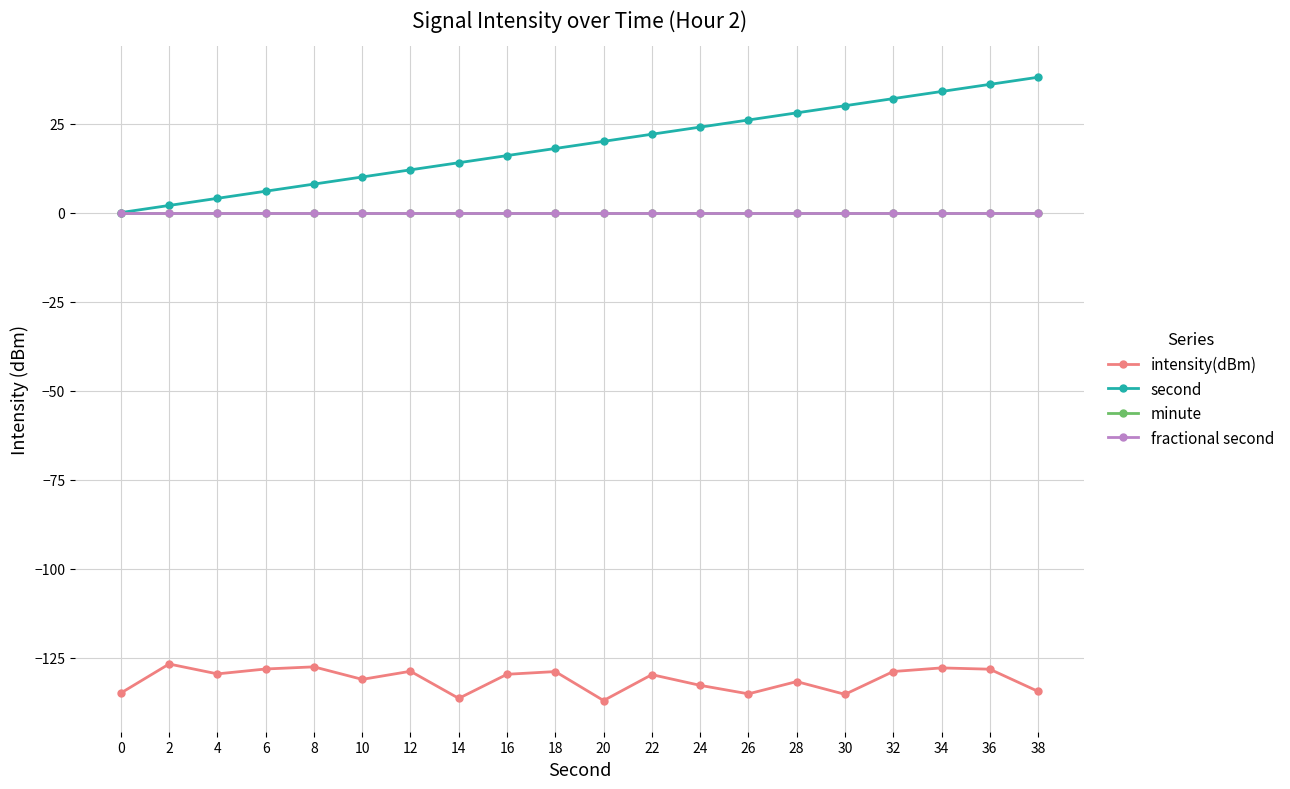

Does the chart have visible grid lines?

Yes